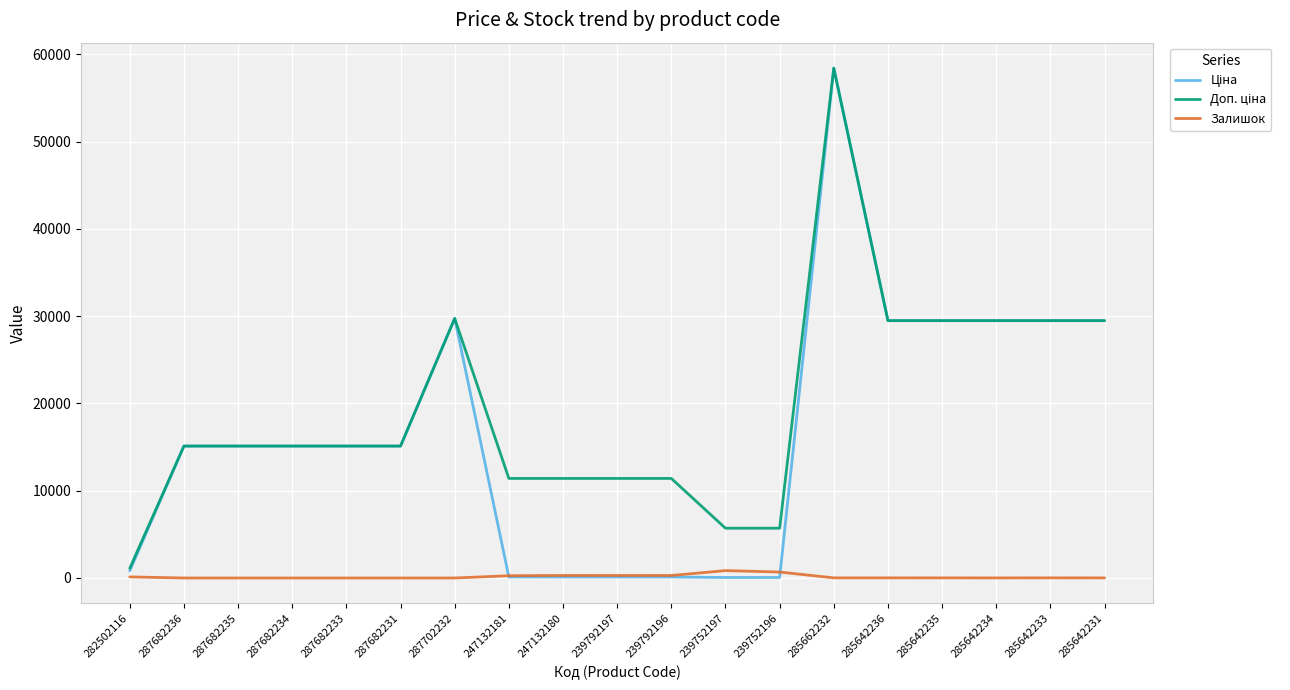

What is the maximum value shown in the chart?

58426.5